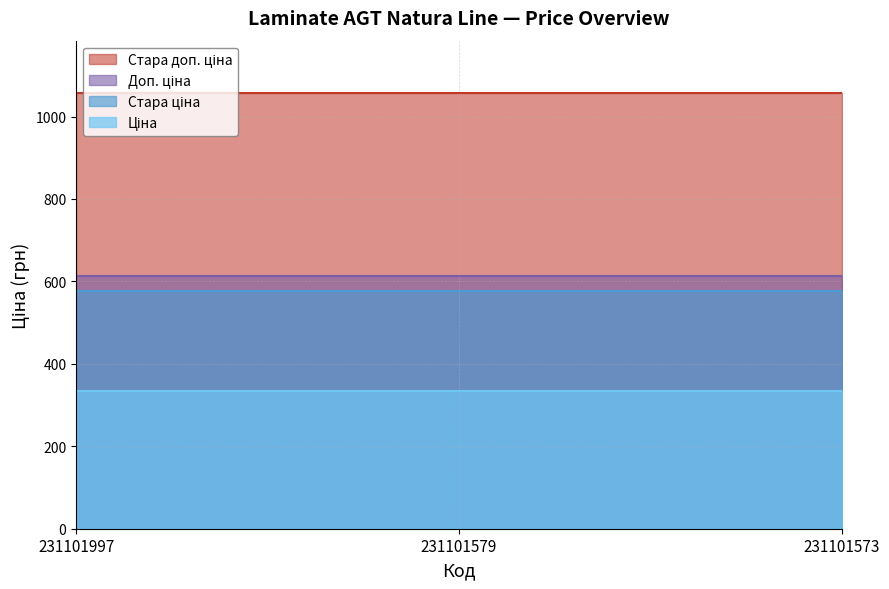

Is it true that Ціна equals 494.8 at 231101573?

False